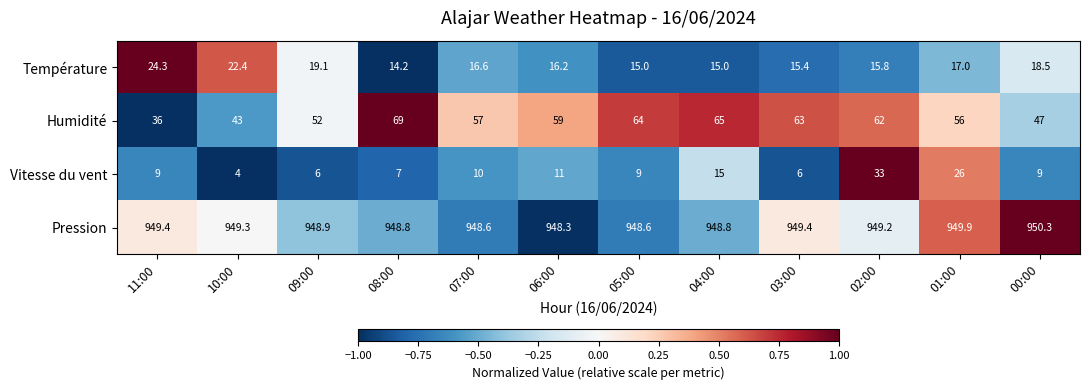

At which label is Humidité closest to 52?

09:00